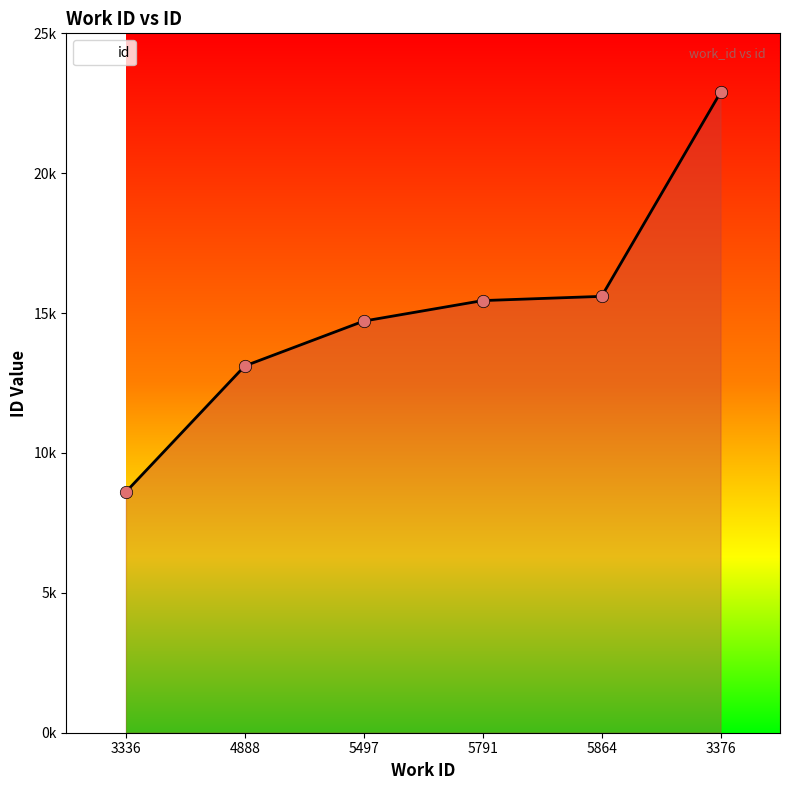

What is the change in value from 3336 to 5791?

+6840